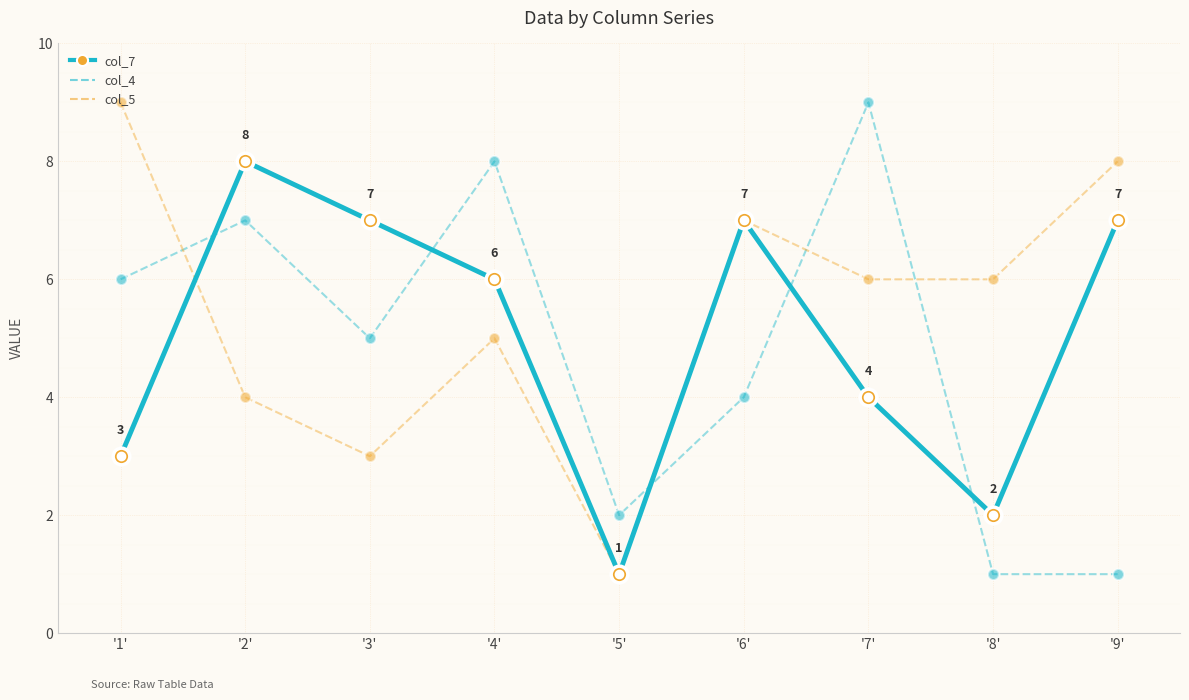

At which category does col_5 reach its first local valley?

'3'